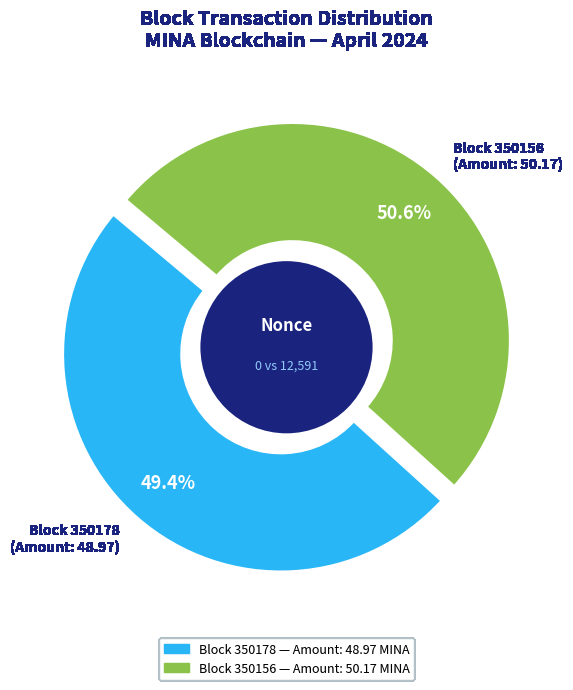

To the nearest percent, what is the average slice percentage?

50%